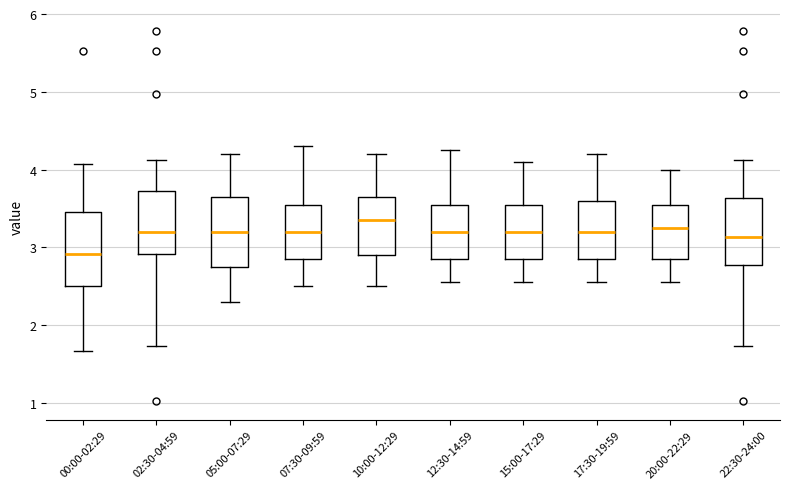

Reading left to right, transcribe this box plot: for each box, give where its median line is, the range the box spans, and where its two whiskers end, as read against the y-axis. The values are not printed on the chart, so give them approximately, as read against the axis.

00:00-02:29: median 2.9, box 2.5 to 3.5, whiskers 1.7 to 4.1
02:30-04:59: median 3.2, box 2.9 to 3.7, whiskers 1.7 to 4.1
05:00-07:29: median 3.2, box 2.8 to 3.7, whiskers 2.3 to 4.2
07:30-09:59: median 3.2, box 2.9 to 3.6, whiskers 2.5 to 4.3
10:00-12:29: median 3.4, box 2.9 to 3.7, whiskers 2.5 to 4.2
12:30-14:59: median 3.2, box 2.9 to 3.6, whiskers 2.6 to 4.3
15:00-17:29: median 3.2, box 2.9 to 3.6, whiskers 2.6 to 4.1
17:30-19:59: median 3.2, box 2.9 to 3.6, whiskers 2.6 to 4.2
20:00-22:29: median 3.3, box 2.9 to 3.6, whiskers 2.6 to 4.0
22:30-24:00: median 3.1, box 2.8 to 3.6, whiskers 1.7 to 4.1